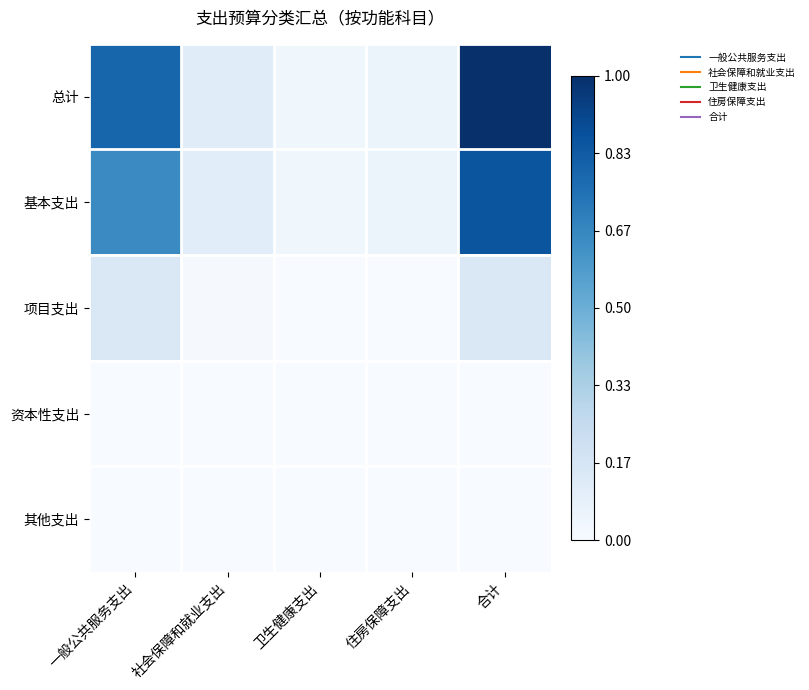

What is the greatest value displayed?

1.0